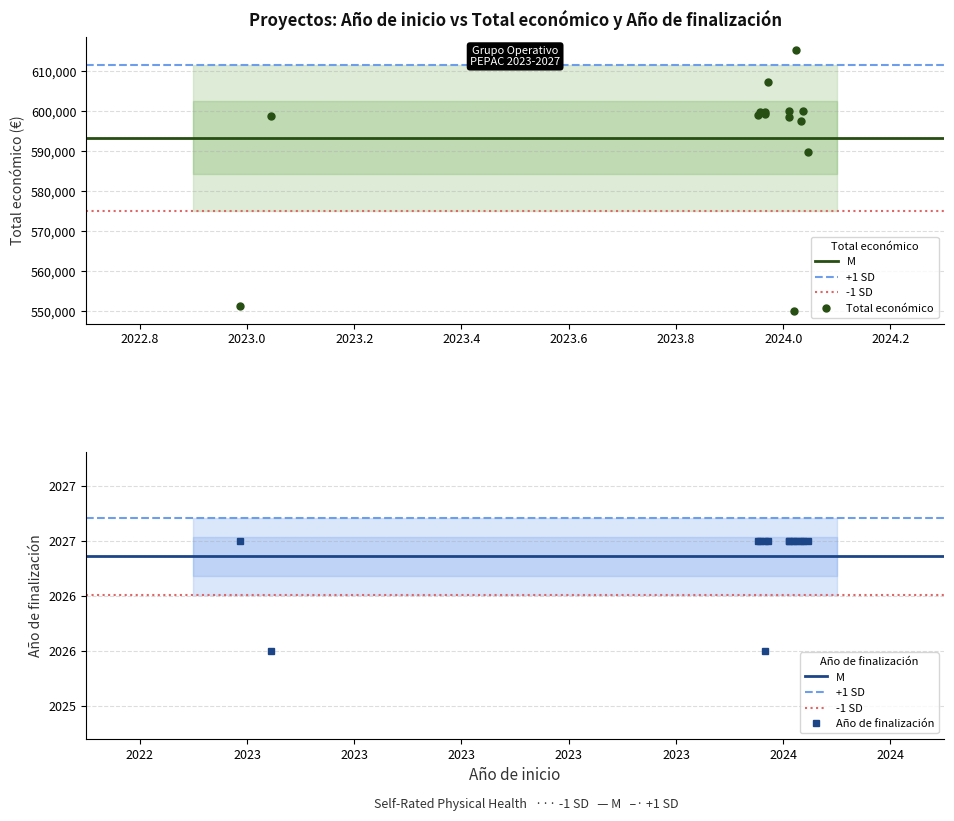

Reading left to right, list all the values displayed in this chart.

Total económico: BIO4TRACE=599262	SIMBAV=597651	WELFARECUN=598909	UBAVIDA=607342	PRERIVID=589731	OLIVITECH=551196	PLANFORLAB=599134	OLIVEBIOME=550111	CONTROL=598597	CLIMALACT=600000	BLOOD4GOODS=599960	Ash4Soil=600000	BIODIF=599927	AGRI-ROVENAT=615375
Año de finalización: BIO4TRACE=2026	SIMBAV=2027	WELFARECUN=2026	UBAVIDA=2027	PRERIVID=2027	OLIVITECH=2027	PLANFORLAB=2027	OLIVEBIOME=2027	CONTROL=2027	CLIMALACT=2027	BLOOD4GOODS=2027	Ash4Soil=2027	BIODIF=2027	AGRI-ROVENAT=2027